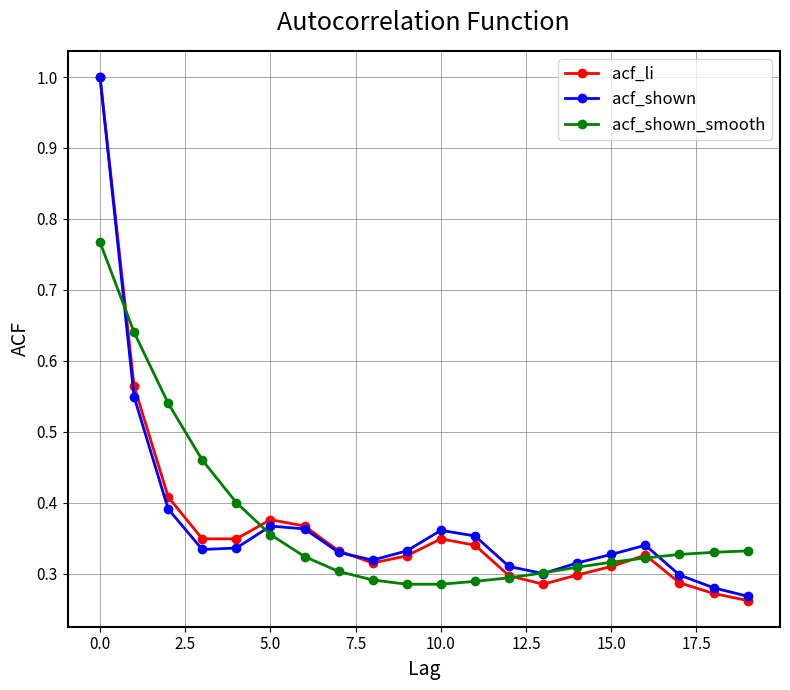

True or false: acf_li has more than 1 interior local peaks.

True